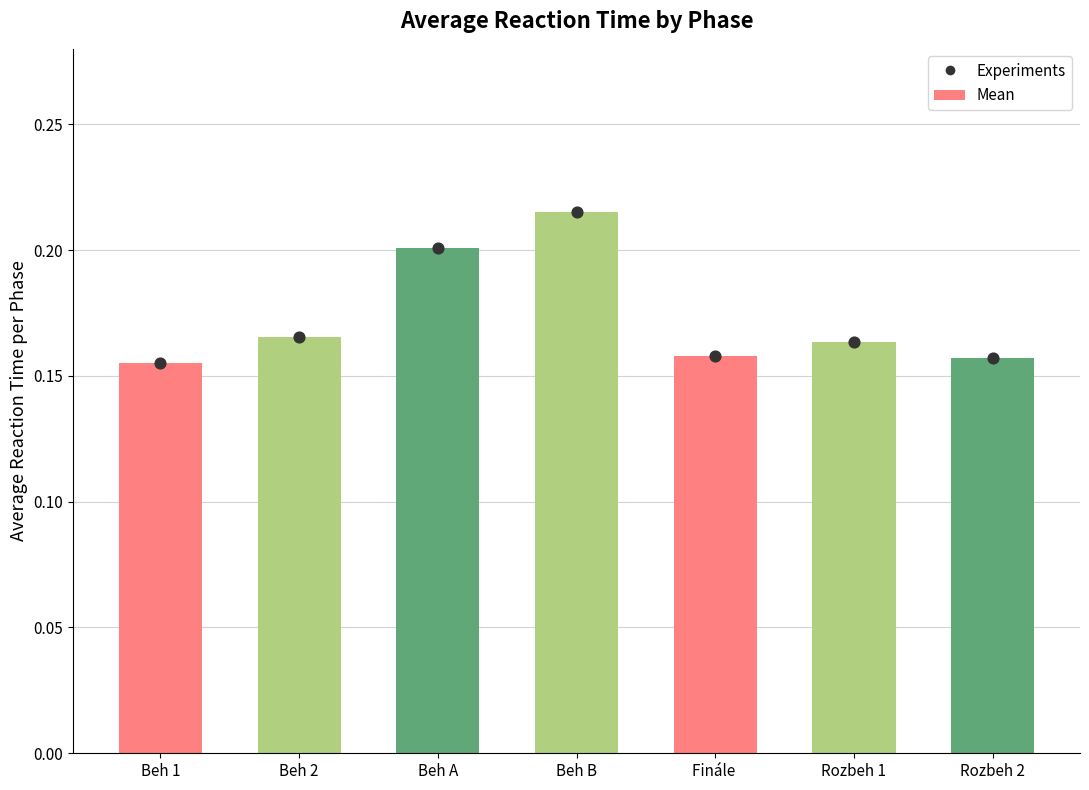

Which series reaches the minimum Y coordinate?

Mean